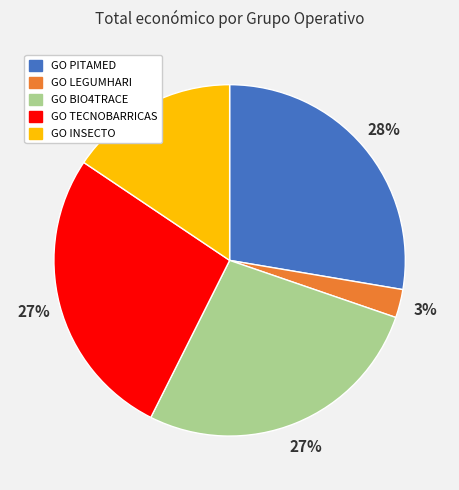

What percentage is the GO INSECTO slice, to the nearest percent?

16%